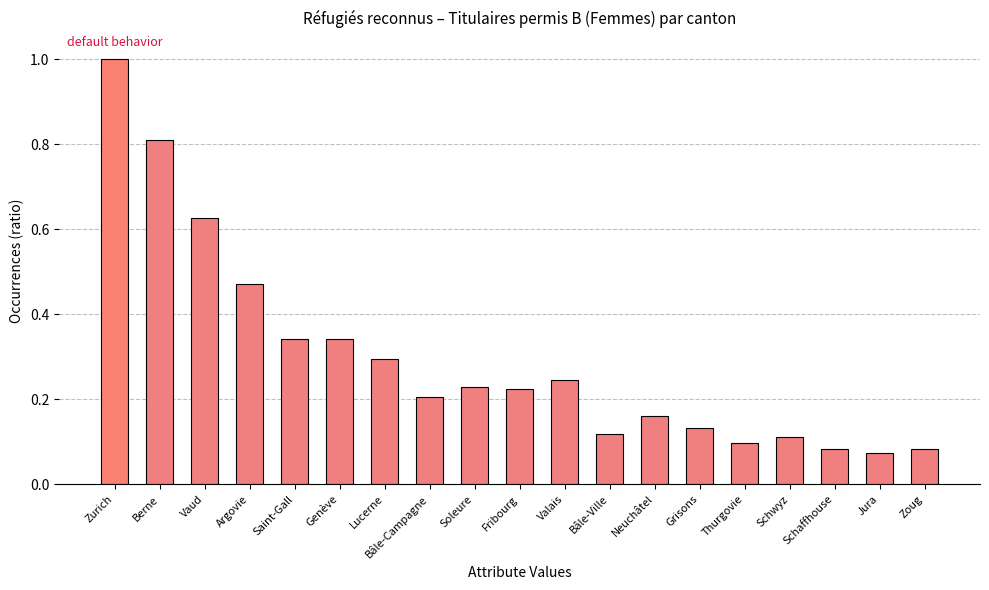

What is the difference between the maximum and second lowest values?

0.9